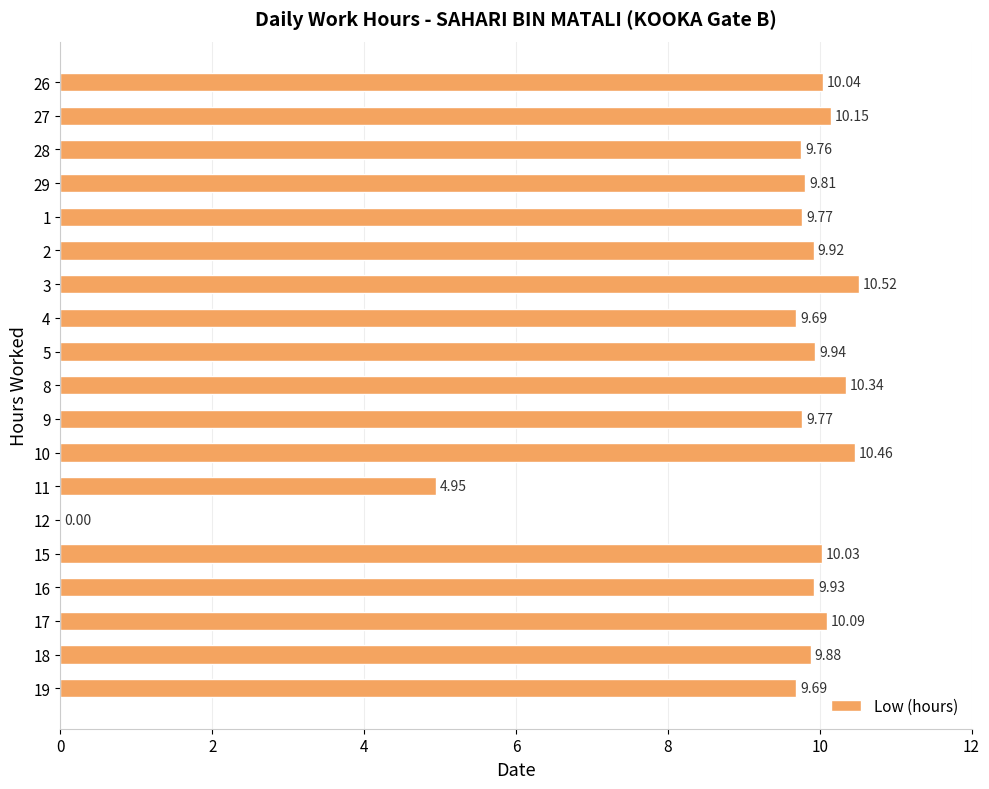

The chart shows a value of 15.6 at 8. True or false?

False